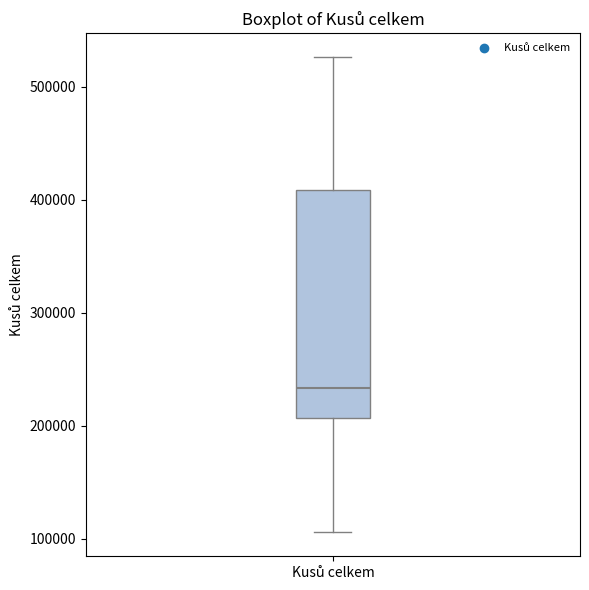

Read this box plot against the y-axis: the position of the median line, the range covered by the box, and the ends of both whiskers. The values are not printed on the chart, so give them approximately, as read against the axis.

median 230000, box 210000 to 410000, whiskers 110000 to 530000